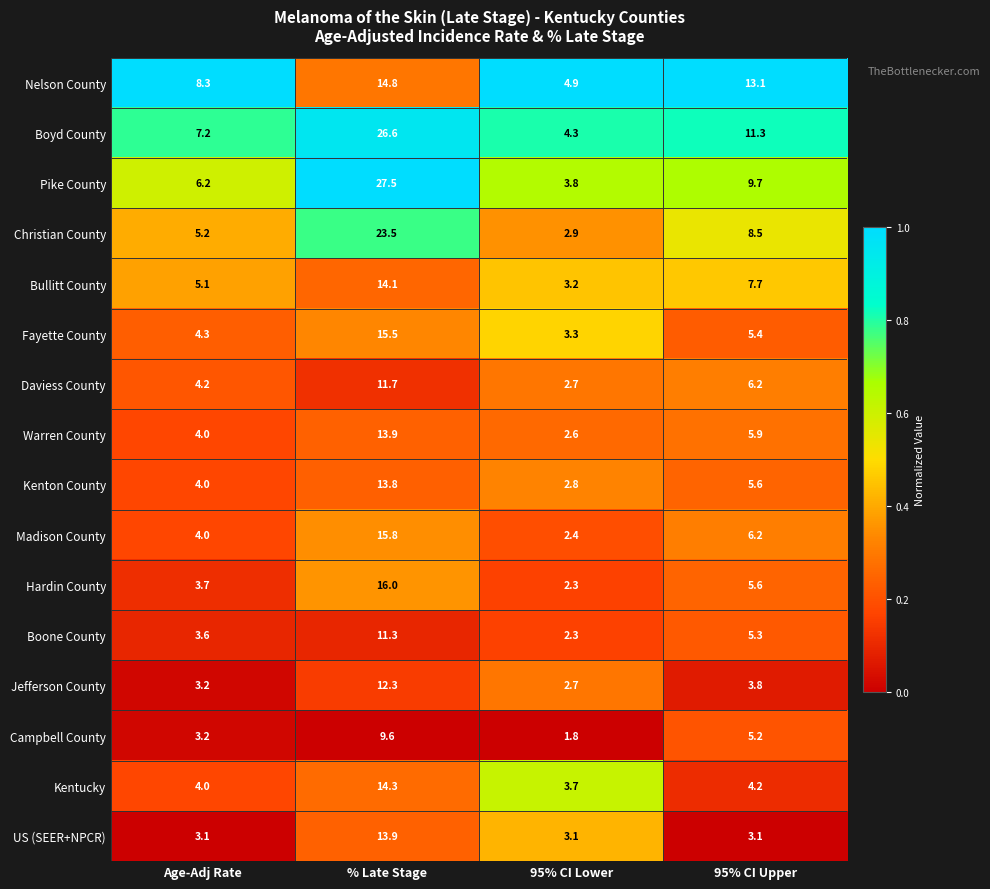

What is the spread (max minus min) of values at 95% CI Lower?

3.1